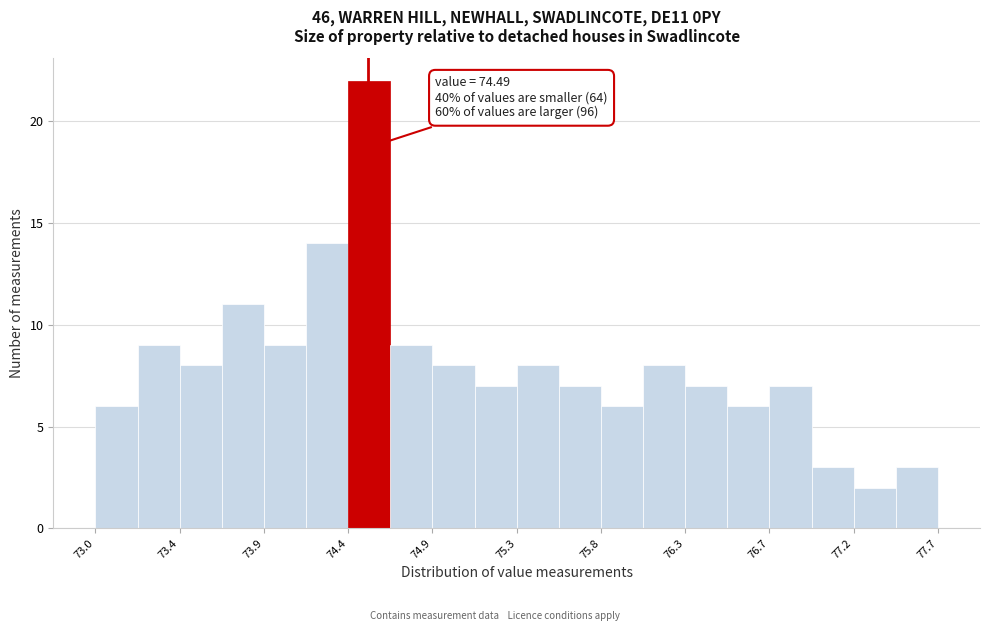

Over which range of the x-axis is the bar tallest?

74.40 to 74.60